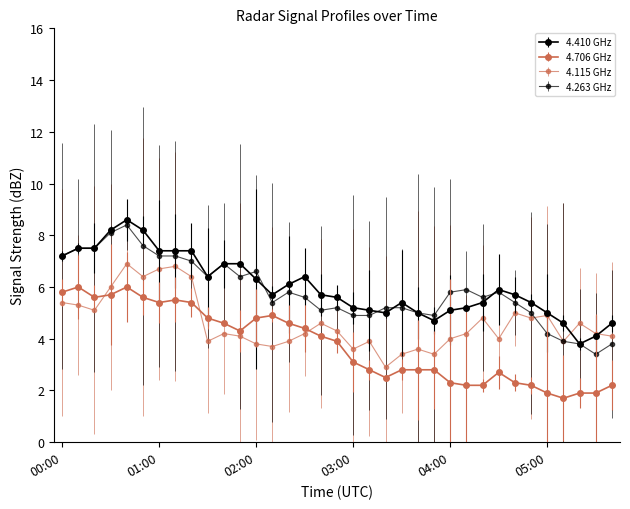

How many lines are shown in the chart?

4